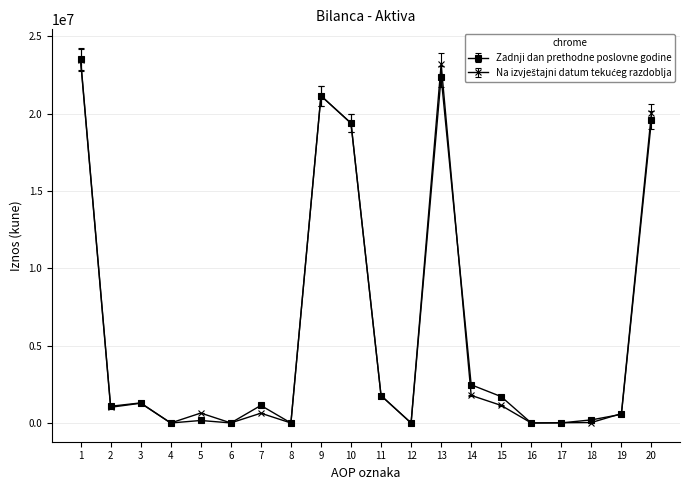

At how many categories does at least one series exceed 10410403?

5